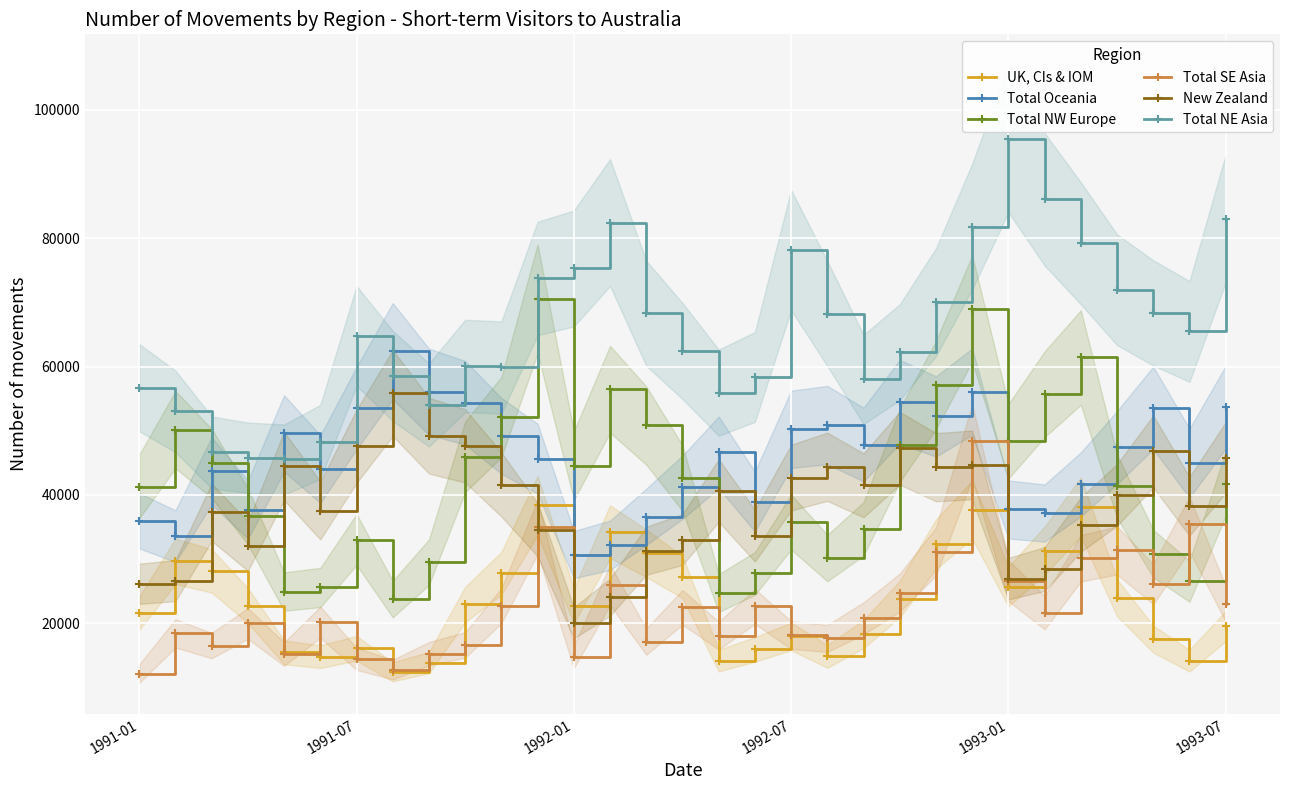

Which series has the largest total across all categories?

Total NE Asia